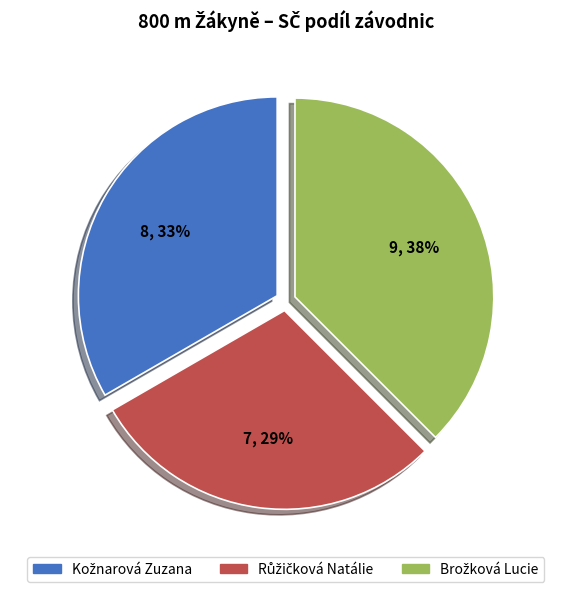

Is there any slice that represents more than half of the pie?

No